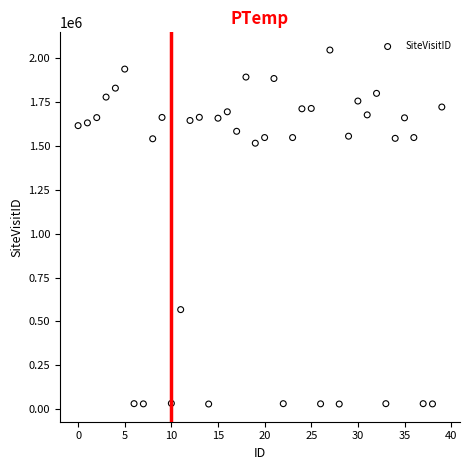

What is the range of Y values (max minus min)?

2019680